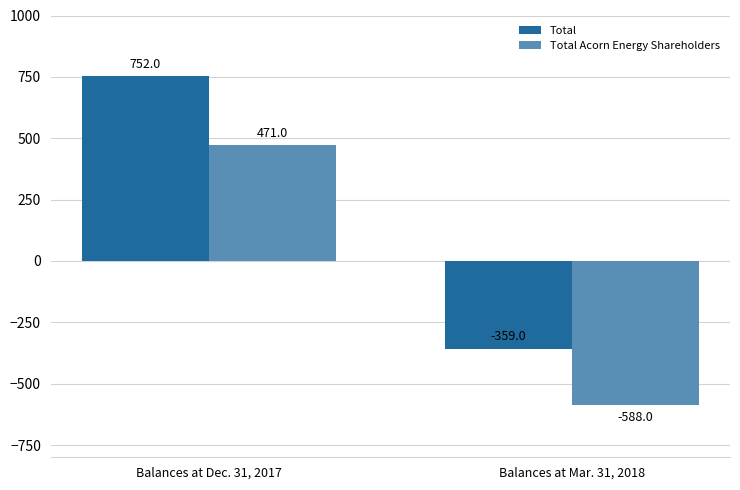

Reading right to left, list all the values displayed in this chart.

Total: -359	752
Total Acorn Energy Shareholders: -588	471